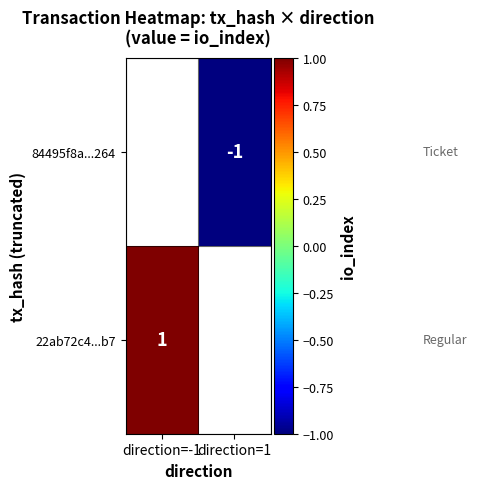

The 22ab72c4...b7 series shows 1 at direction=-1. True or false?

True